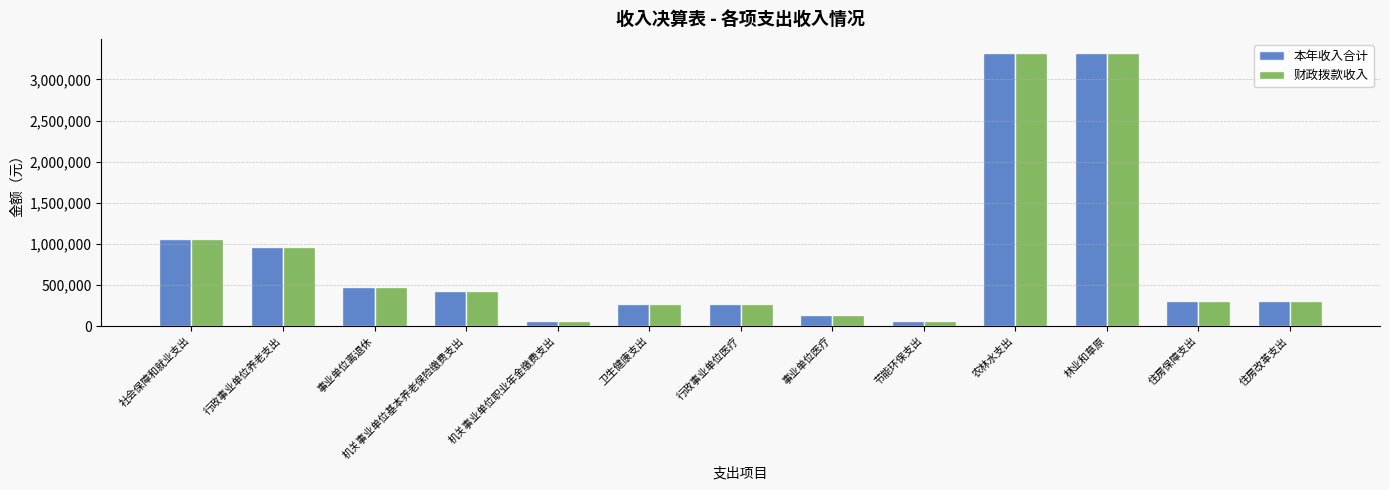

What are all the series names shown in the legend?

本年收入合计, 财政拨款收入